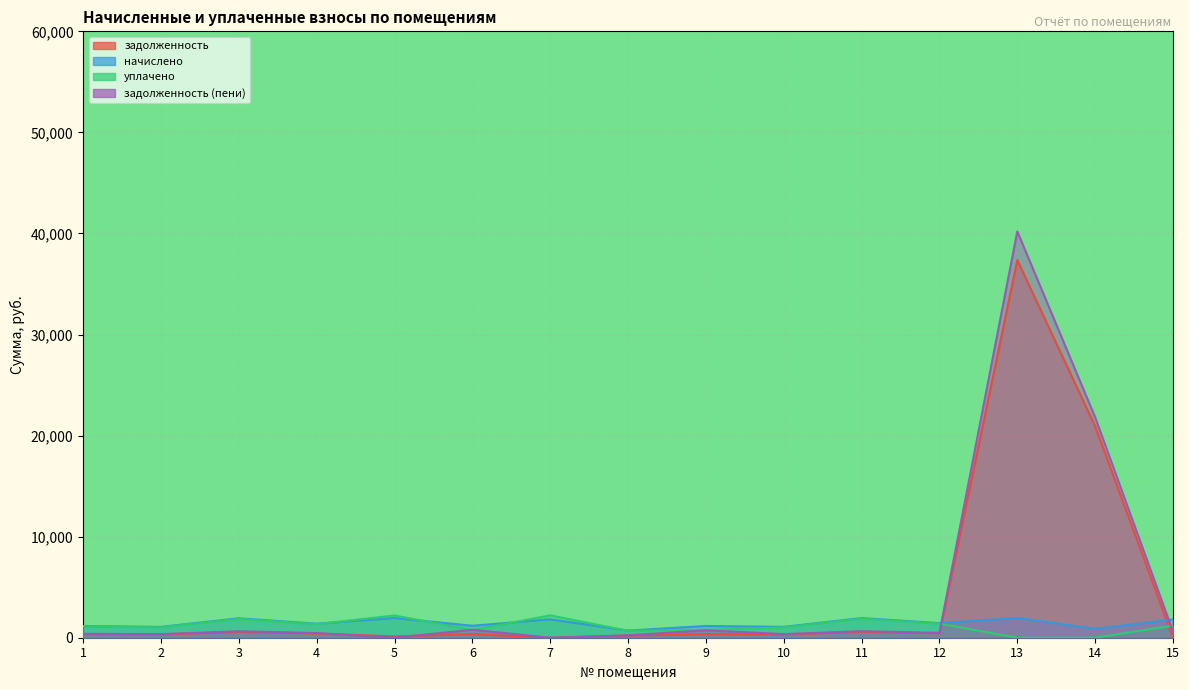

At which label is уплачено closest to 1106?

1